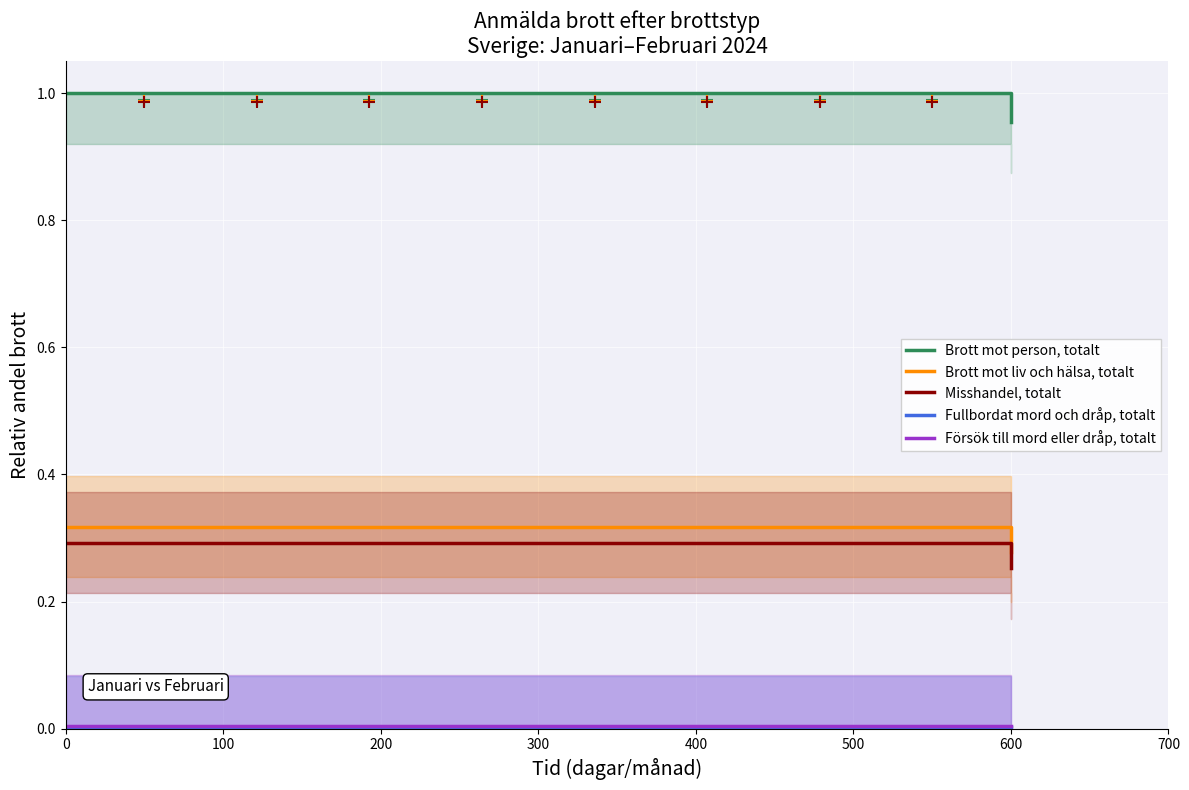

The Fullbordat mord och dråp, totalt series shows 0.0 at 0. True or false?

False